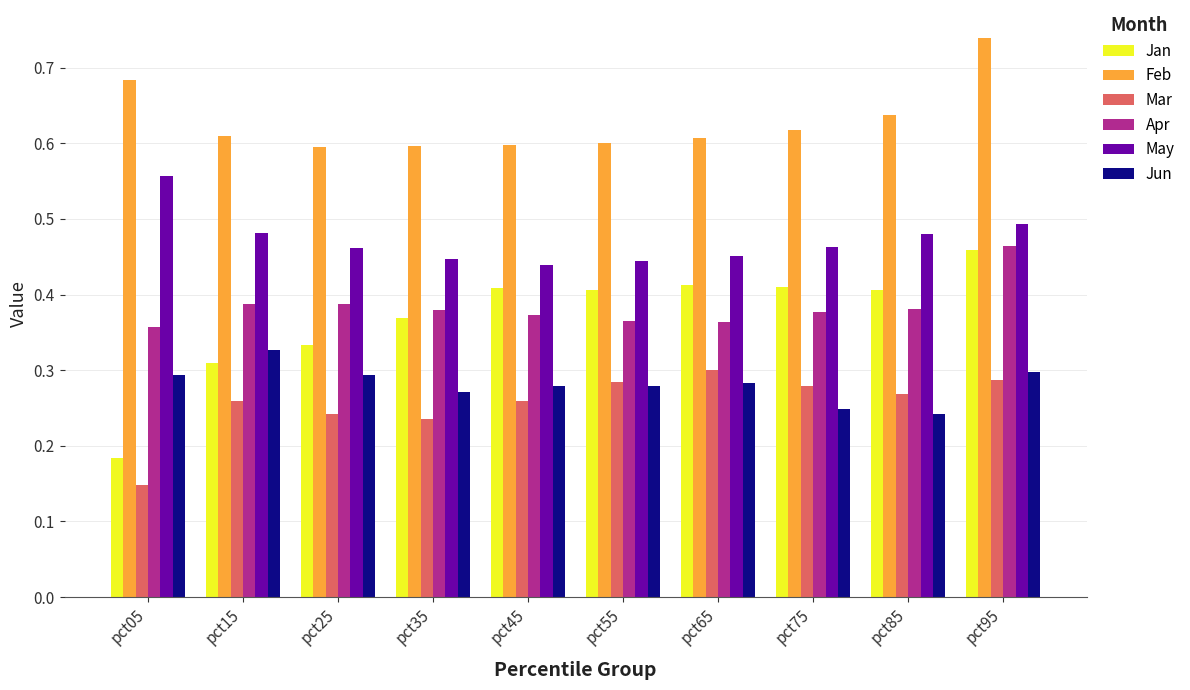

Which series has the widest spread of values?

Jan